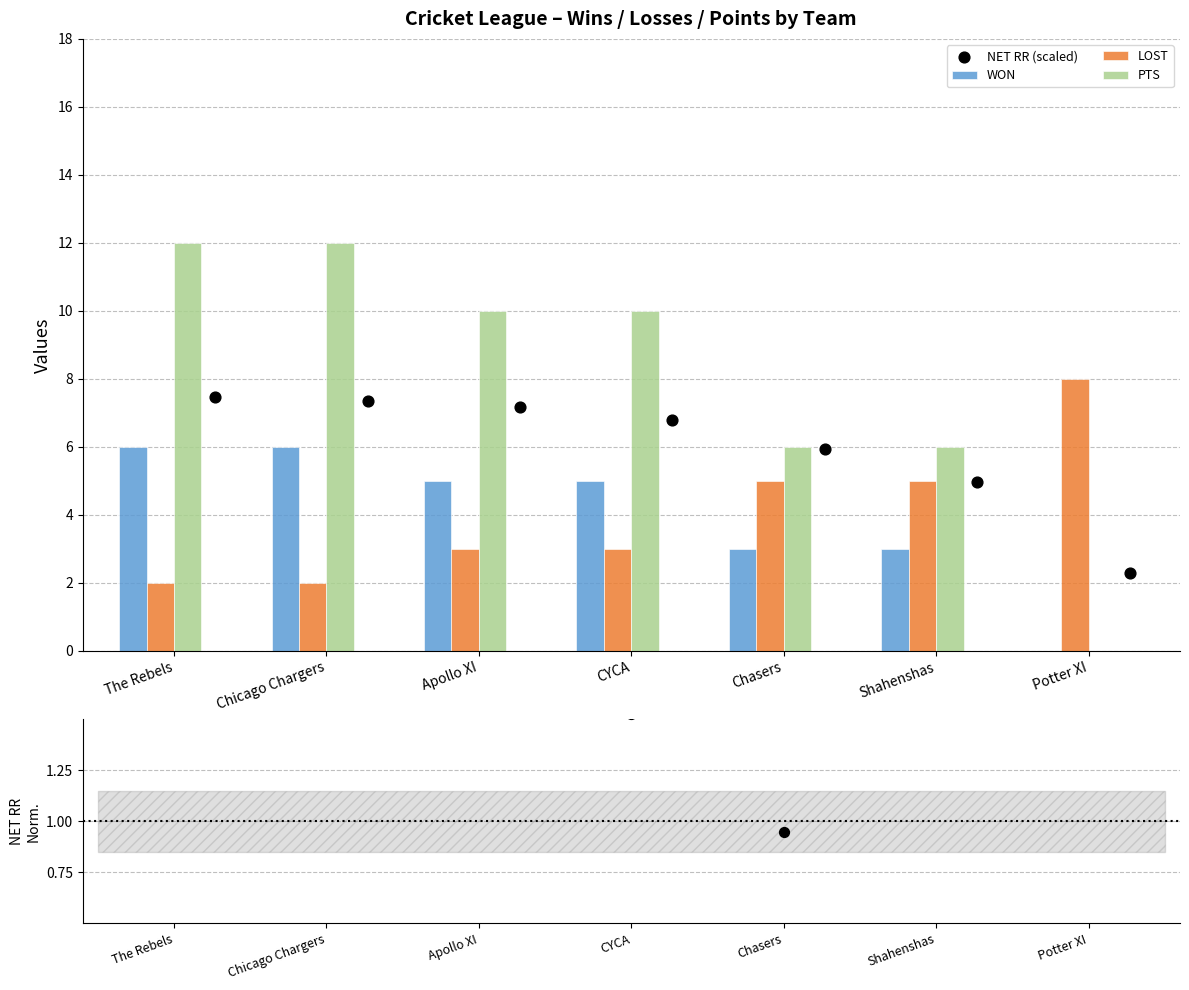

Is the value of WON at Apollo XI greater than the value of LOST at The Rebels?

Yes